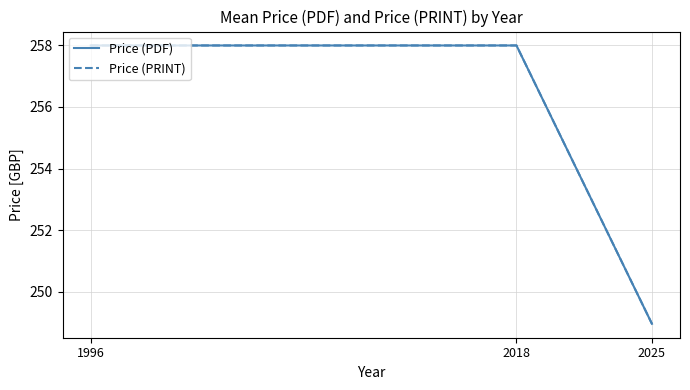

What is the minimum value for Price (PRINT)?

249.0